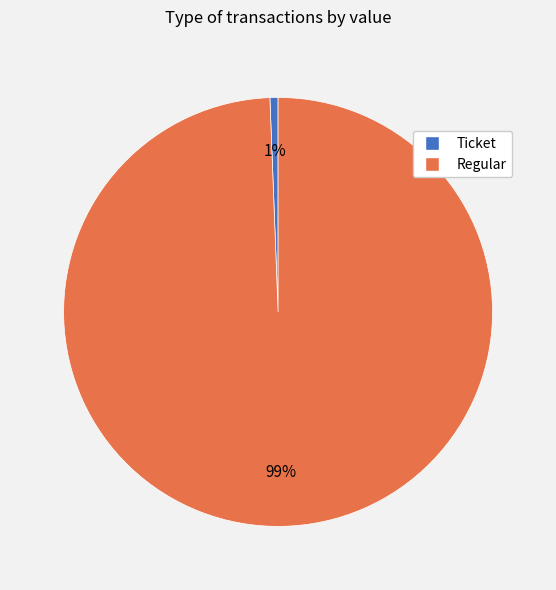

Count the number of slices in the pie.

2